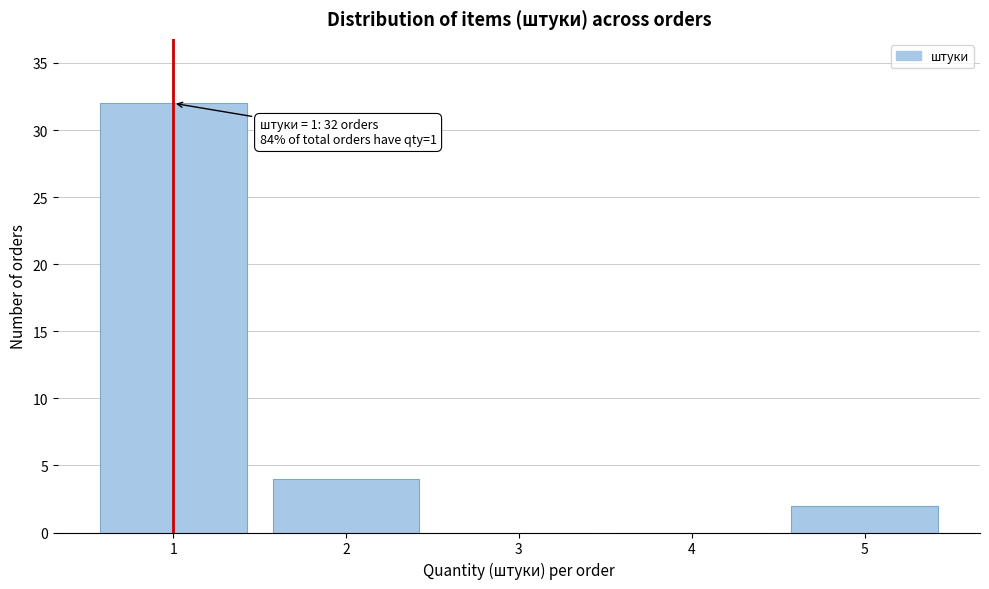

Which range on the x-axis has the tallest bar?

0.5 to 1.5